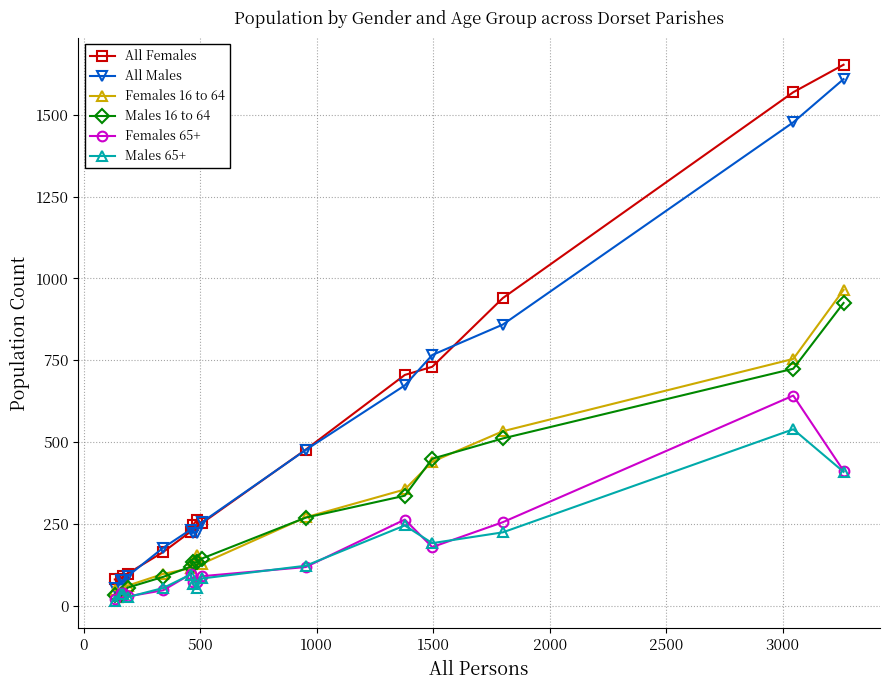

What is the maximum value for All Males?

1609